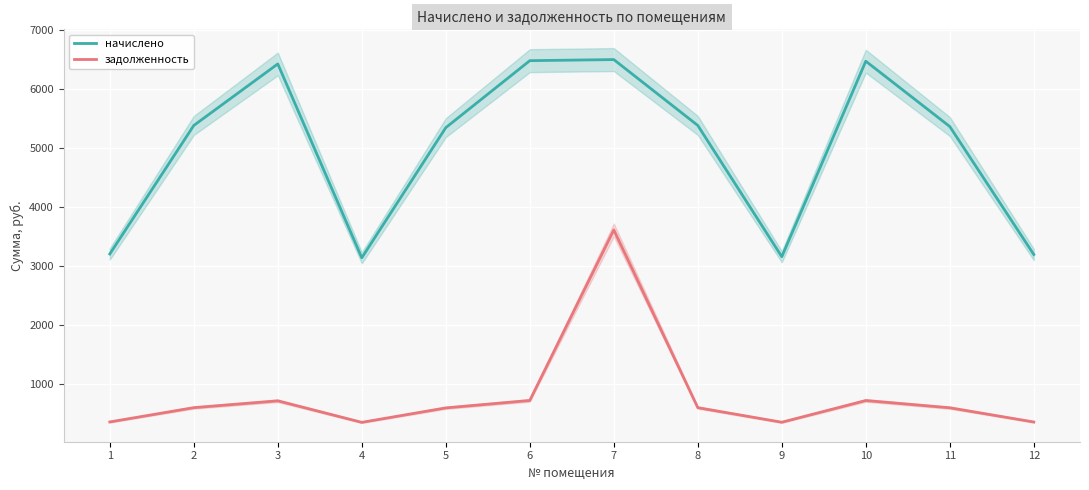

Reading left to right, extract all data points from this chart.

начислено: 3204.2	5383.4	6426.9	3139.6	5346.4	6482.2	6500.7	5383.4	3158.0	6473.1	5365.0	3195.0
задолженность: 356.0	598.2	714.1	348.8	594.0	720.2	3611.5	598.2	350.9	719.2	596.1	355.0